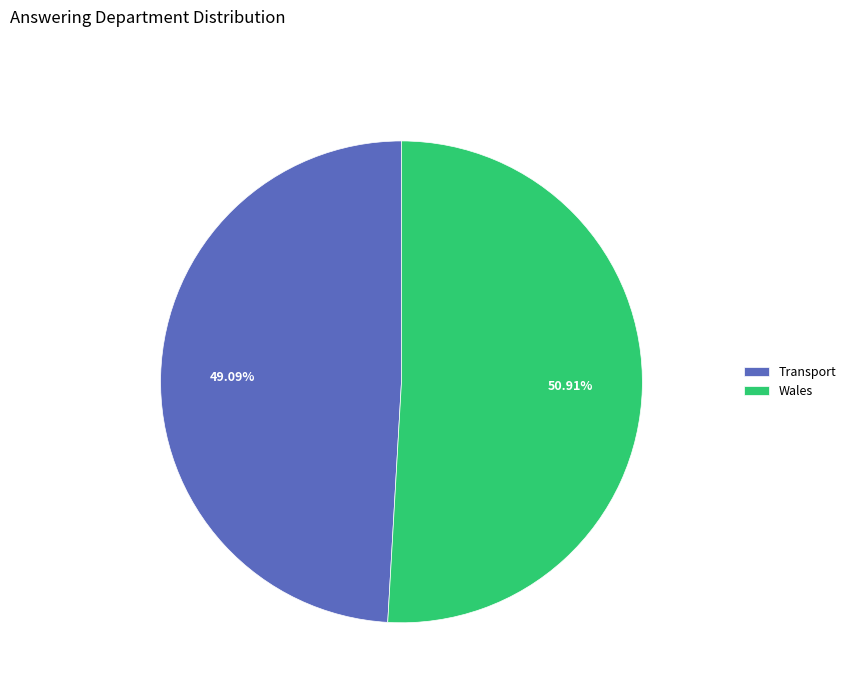

What percentage is the Wales slice, to the nearest percent?

51%